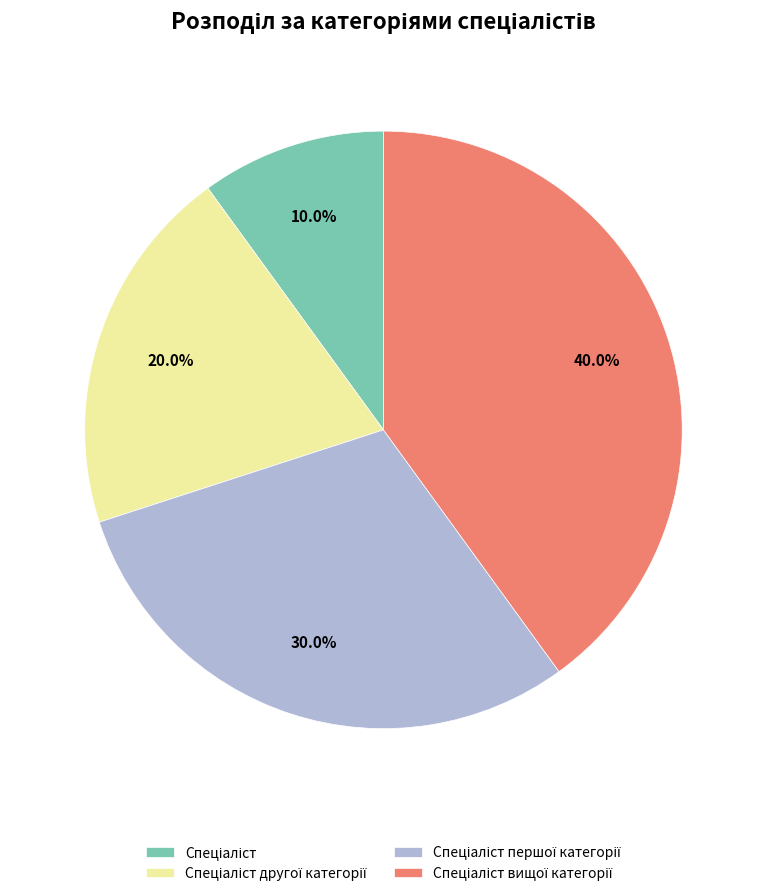

How many segments does this pie chart have?

4